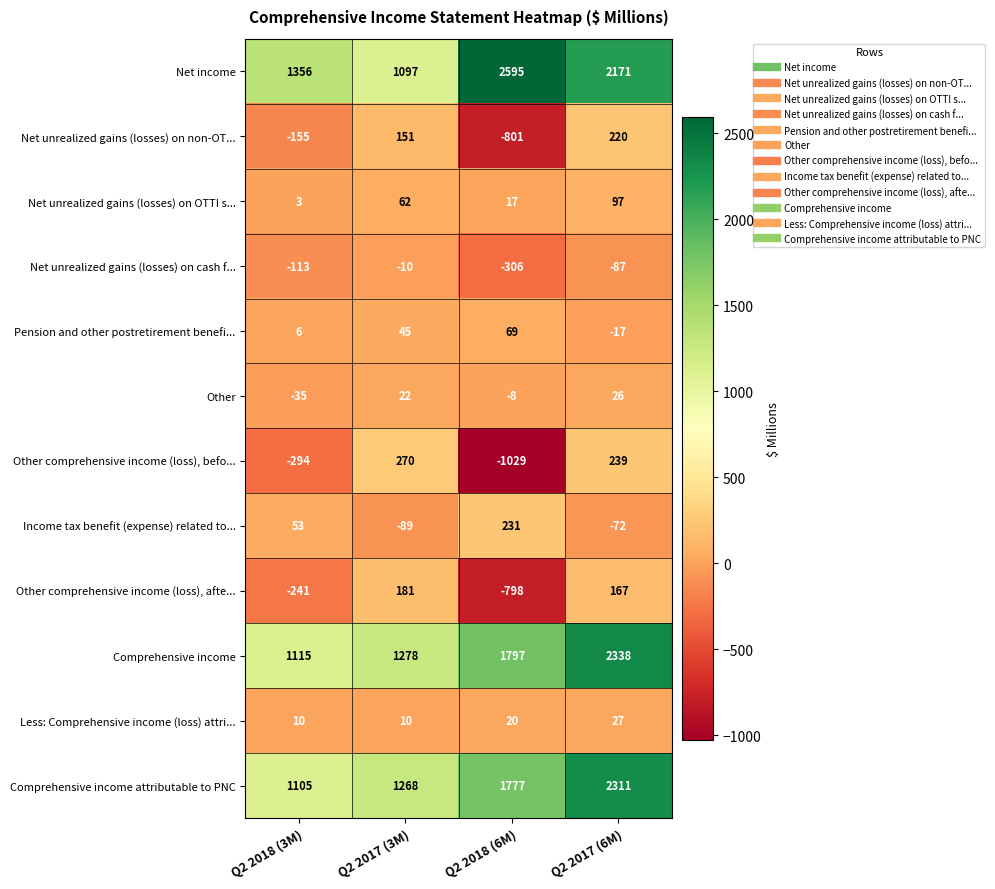

What is the lowest value of the Net unrealized gains (losses) on OTTI s... series?

3